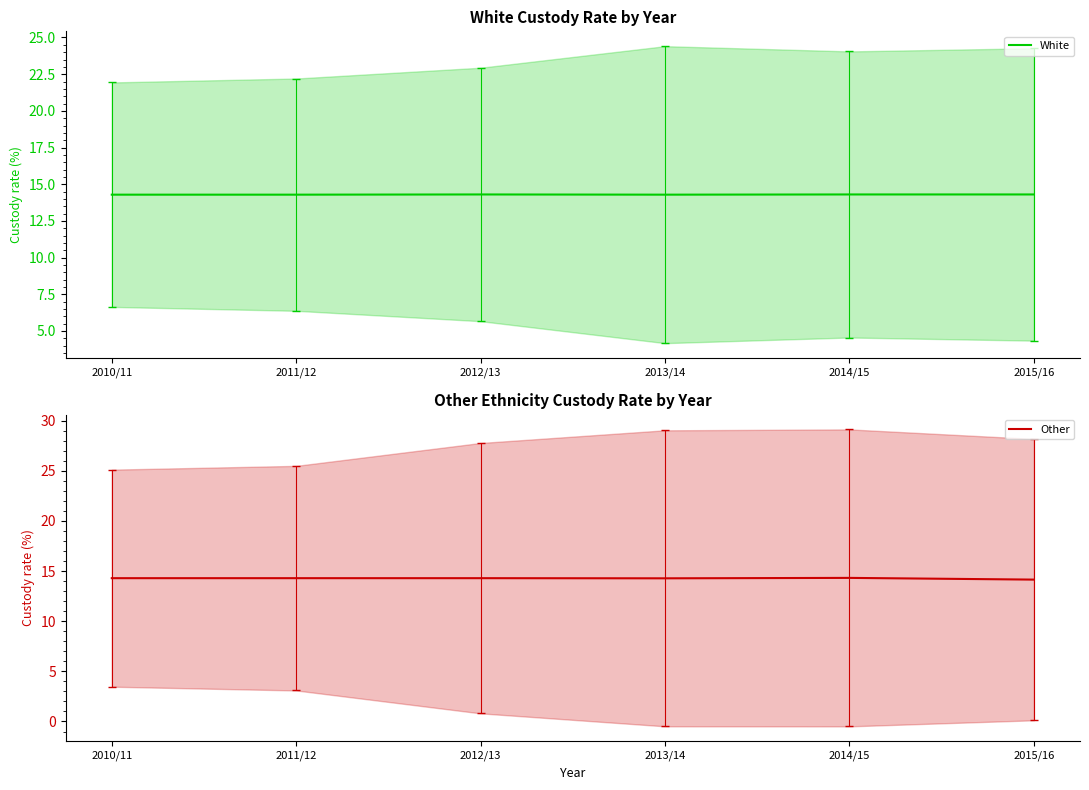

List the series in order of their overall mean, lowest first.

Other, White